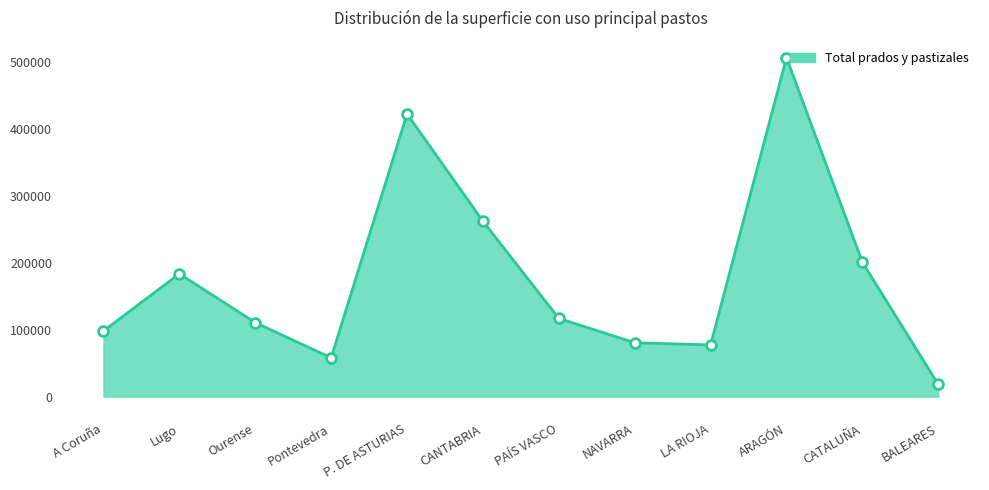

What is the difference between the maximum and minimum values?

488062